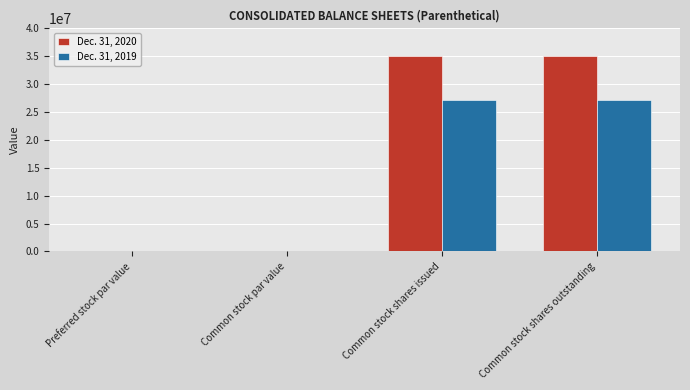

What is the greatest value displayed?

34980766.0